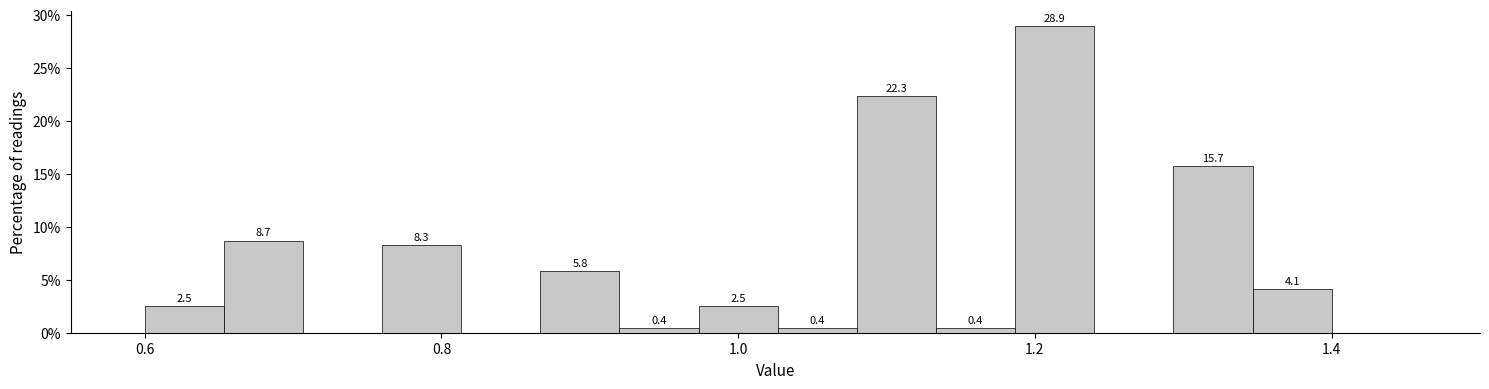

Around what value on the x-axis is the tallest bar? Give the approximate position of its centre, as read against the axis.

1.22